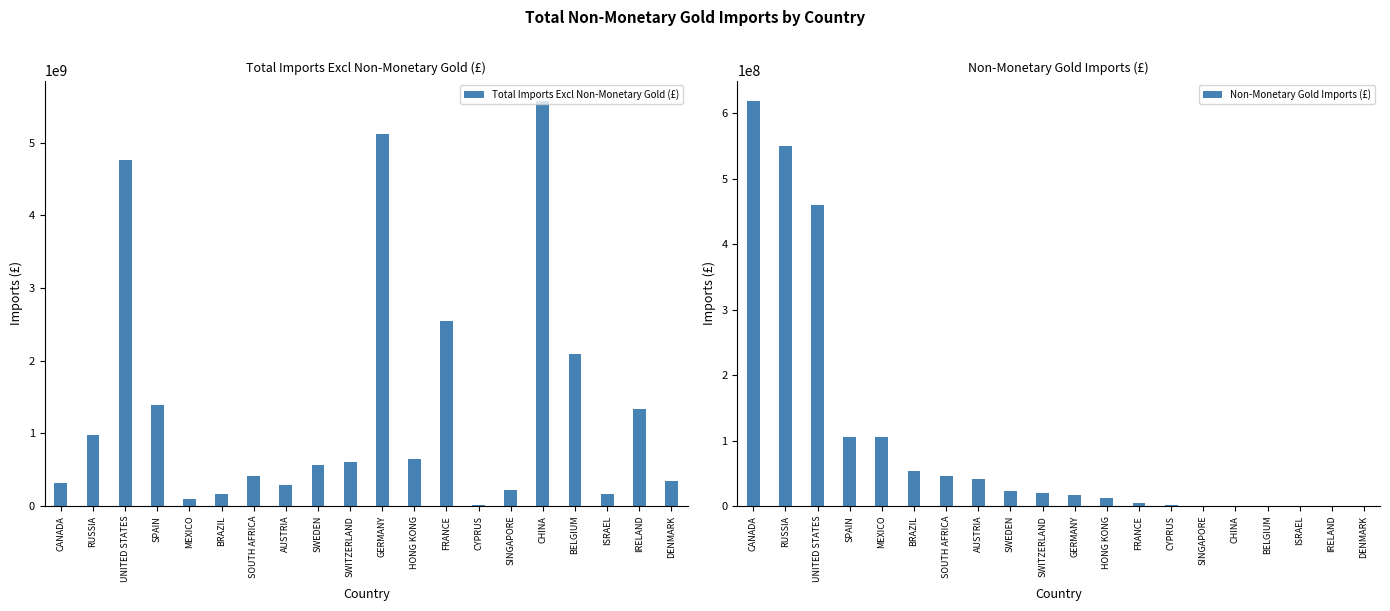

What is the approximate value of Non-Monetary Gold Imports (£) at SWEDEN?

23185474